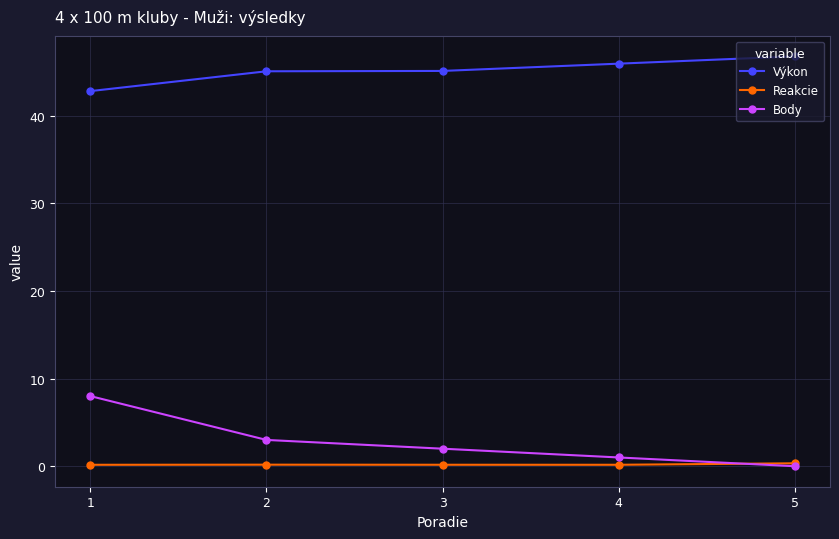

What is the difference between the maximum and minimum values in the Body series?

8.0